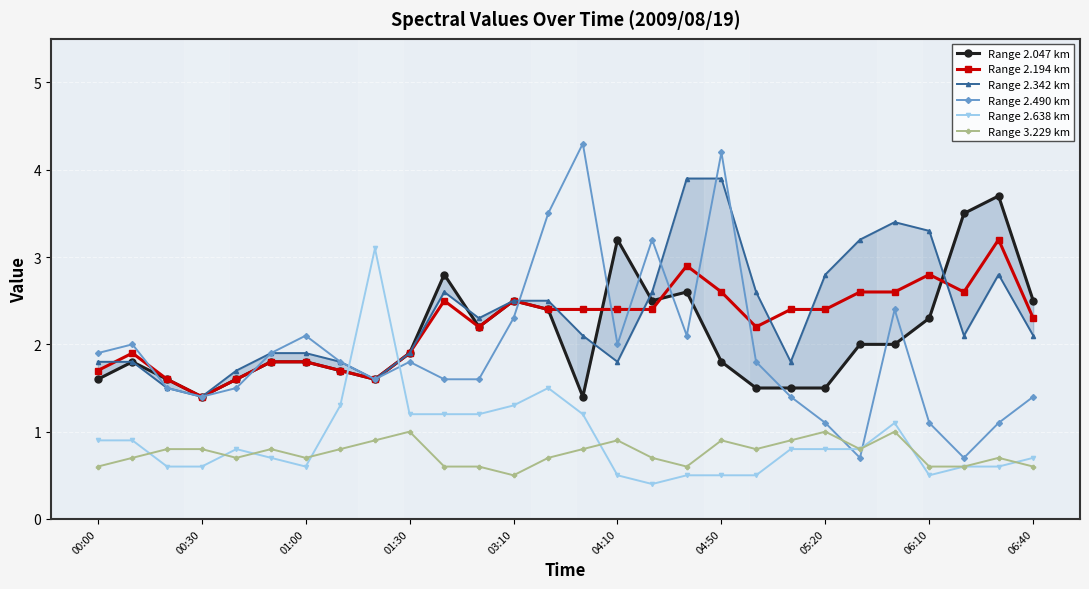

What is the difference between the maximum and minimum values in the Range 3.229 km series?

0.5